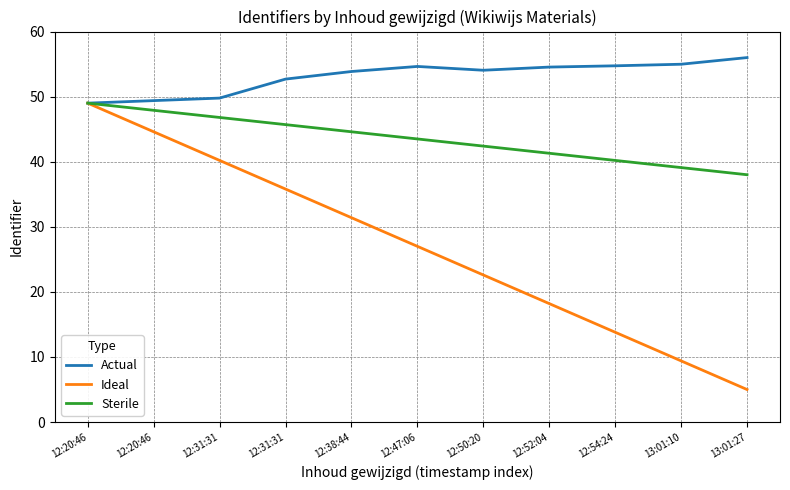

What is the total value across all series at 12:20:46?

147.0